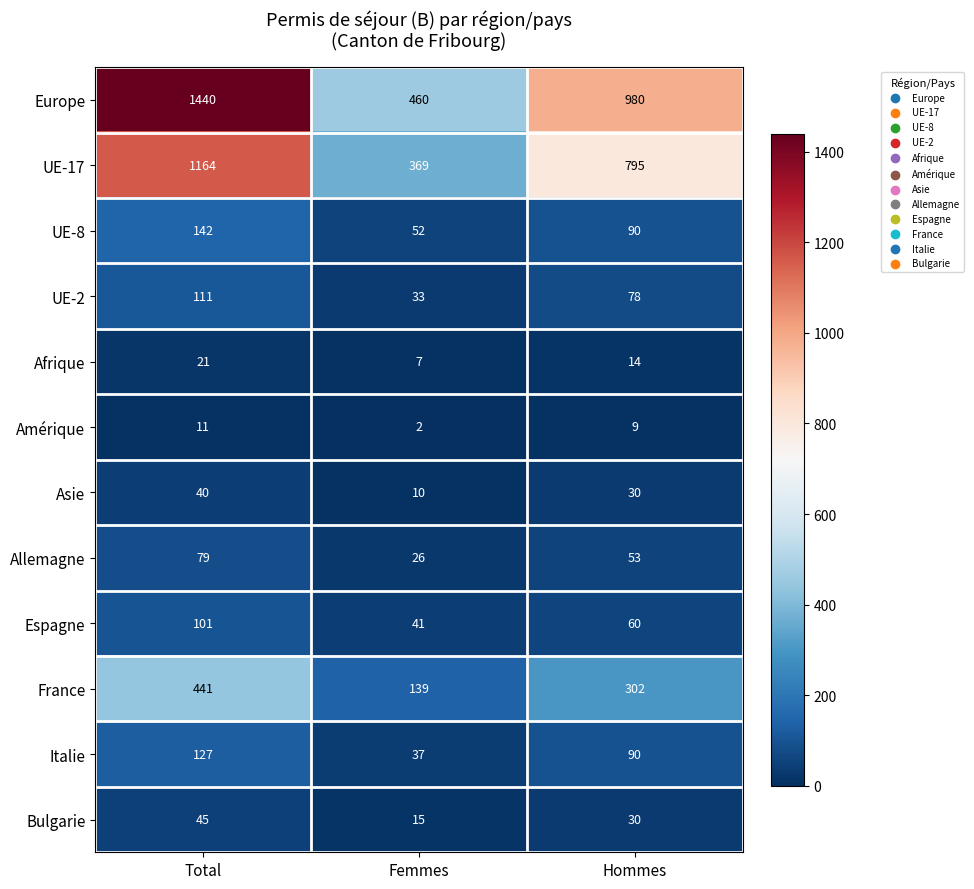

Is it true that Espagne equals 28 at Hommes?

False